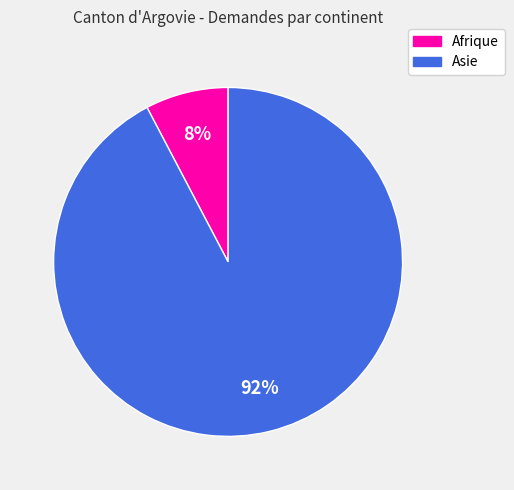

Combined, do Afrique and Asie account for over 50%?

Yes